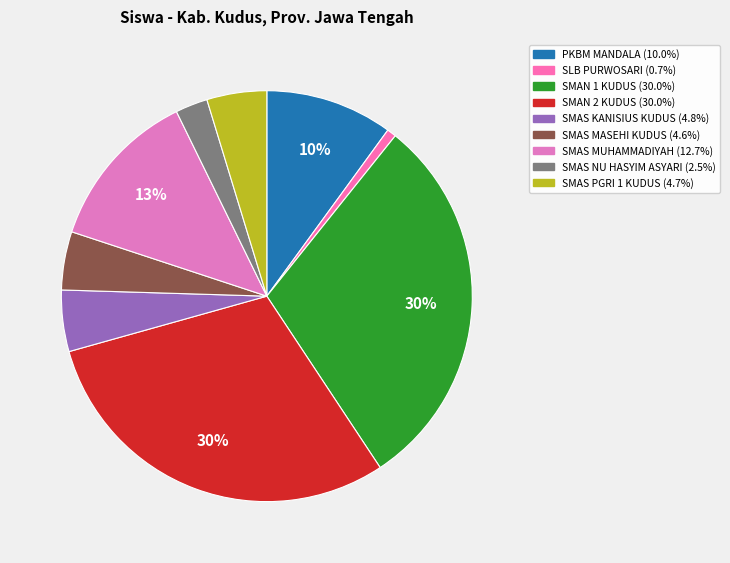

Approximately how many times larger is the value at SMAN 2 KUDUS compared to SMAS NU HASYIM ASYARI?

11.8